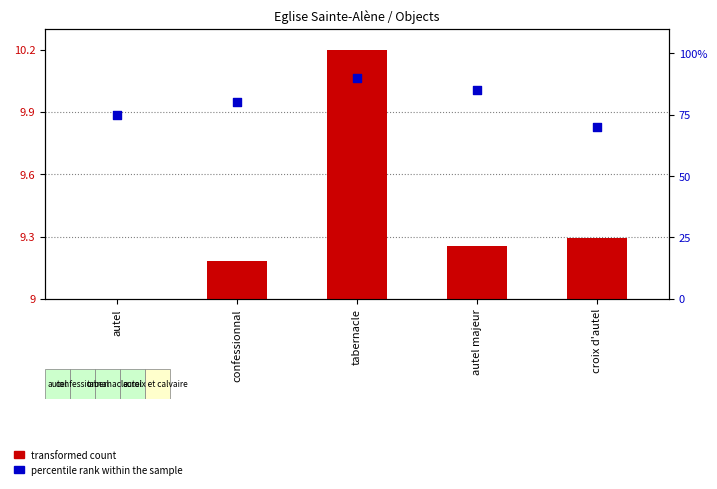

Is the value of transformed count at tabernacle greater than the value of percentile rank within the sample at autel?

No